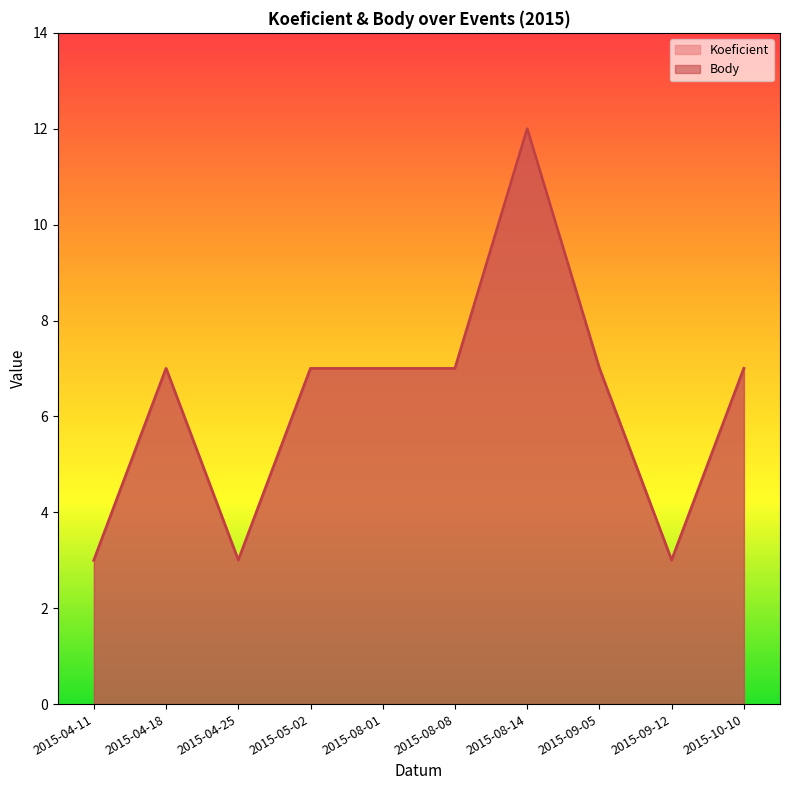

Count the number of categories in the chart.

10